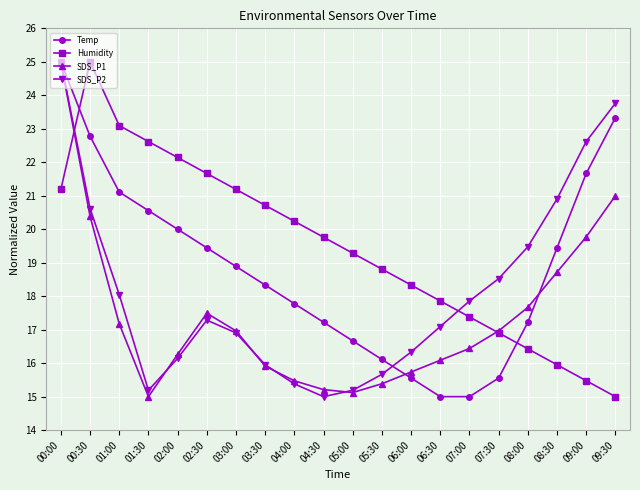

How many data points in SDS_P2 are less than 17?

9